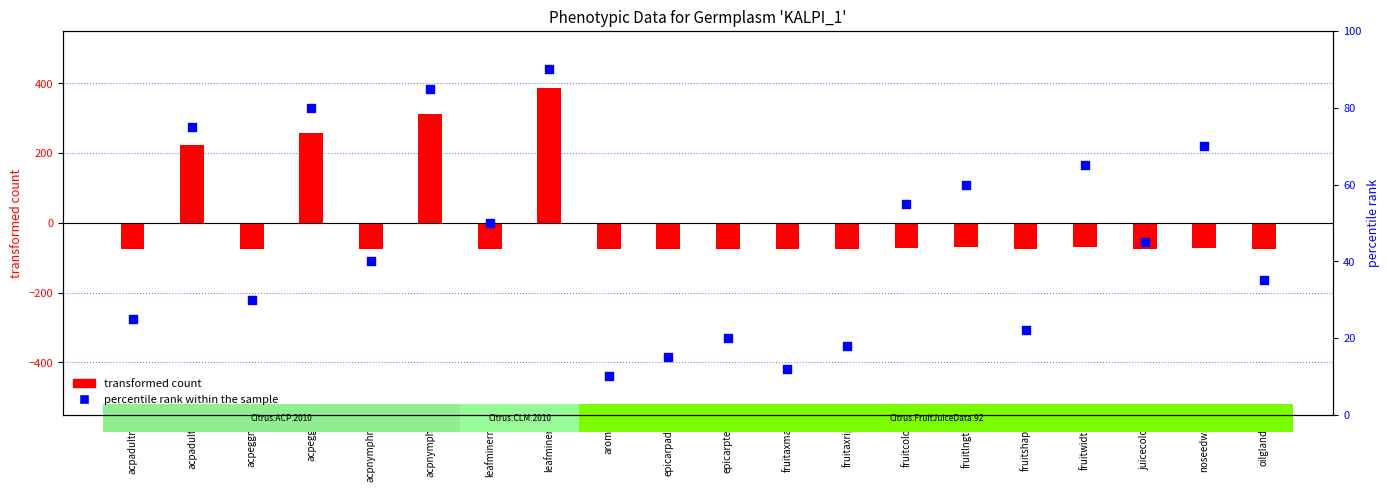

Which series has the widest spread of Y values?

transformed count